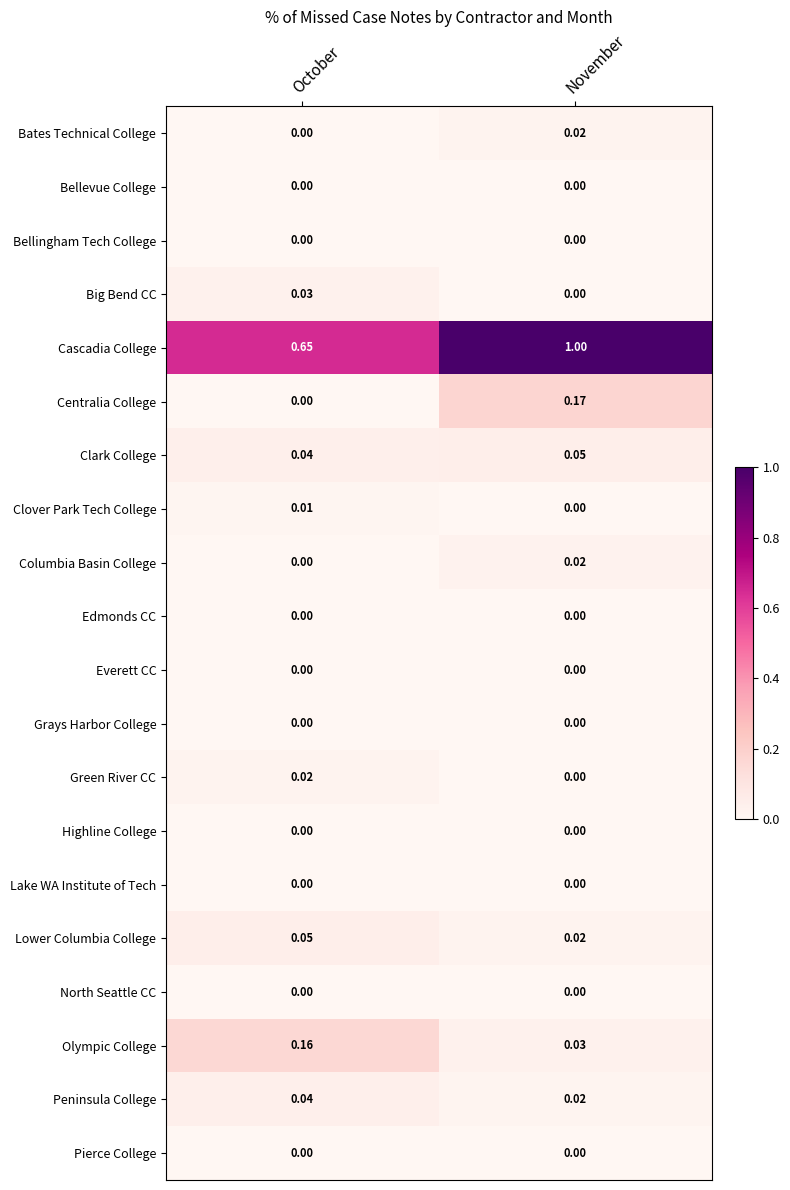

Which series has the largest total across all categories?

Cascadia College